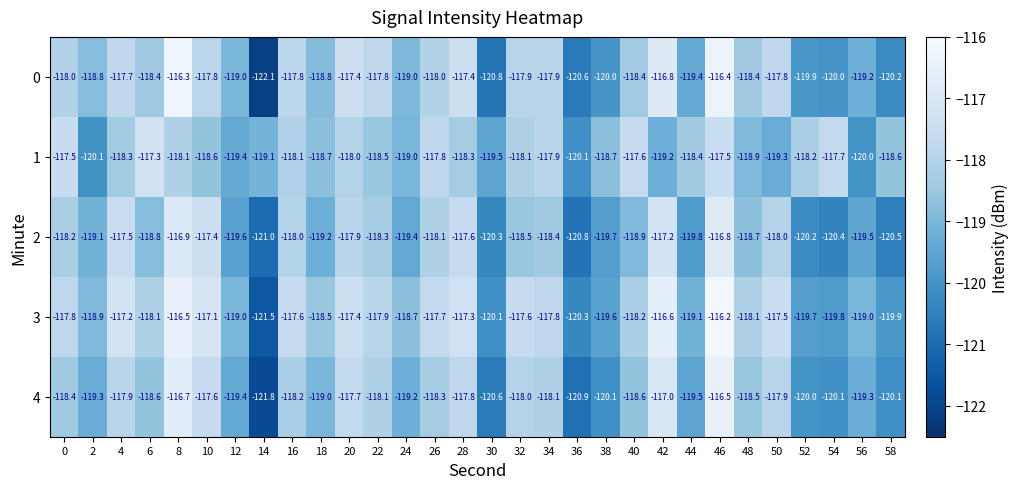

What is the difference between the maximum and second lowest values in the 4 series?

4.4